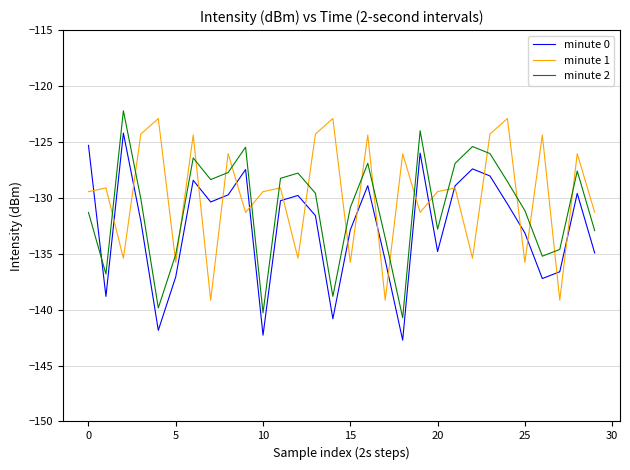

After their last crossing, which series has the higher values: minute 2 or minute 0?

minute 2